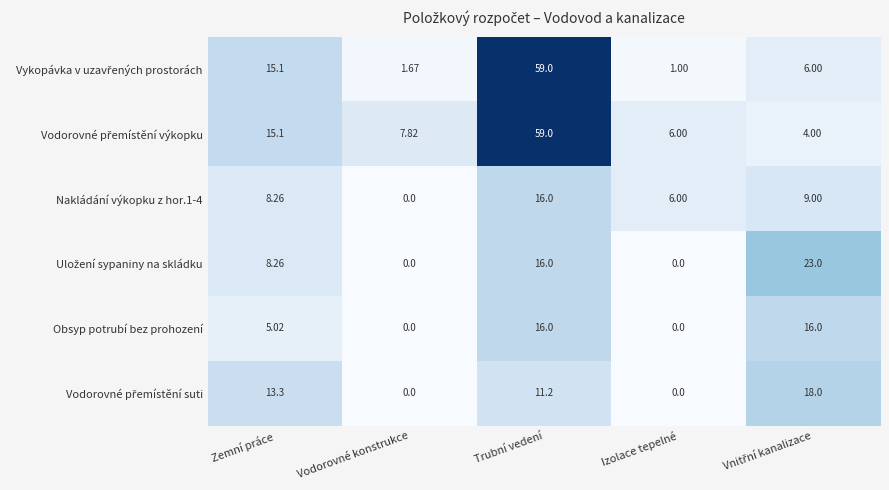

At which category is the sum across all series the highest?

Trubní vedení